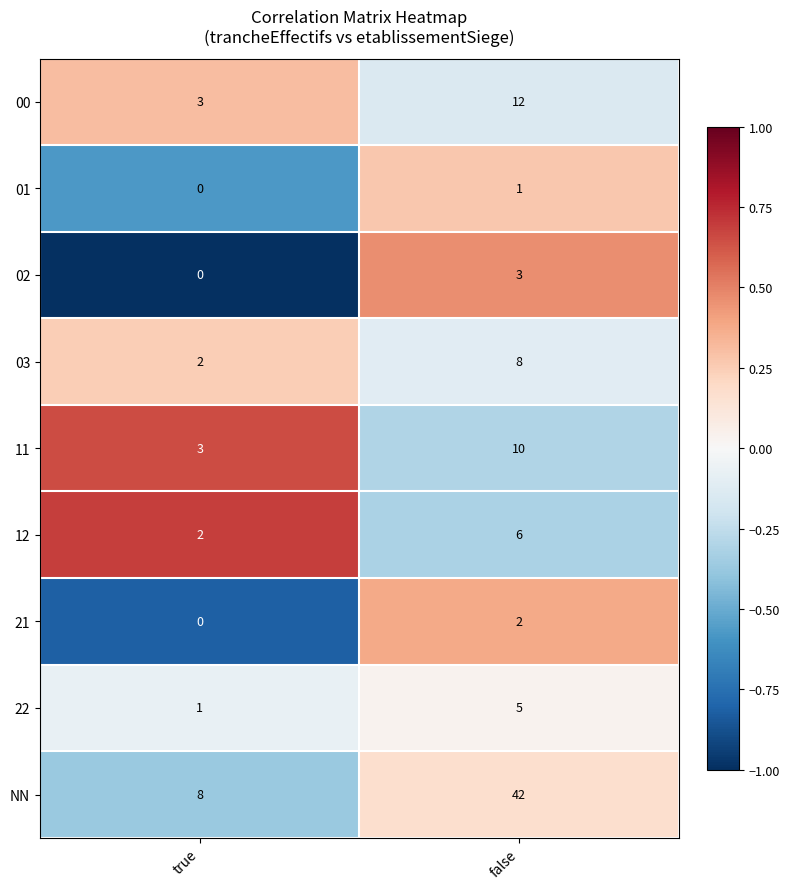

What is the total value across all series at true?

19